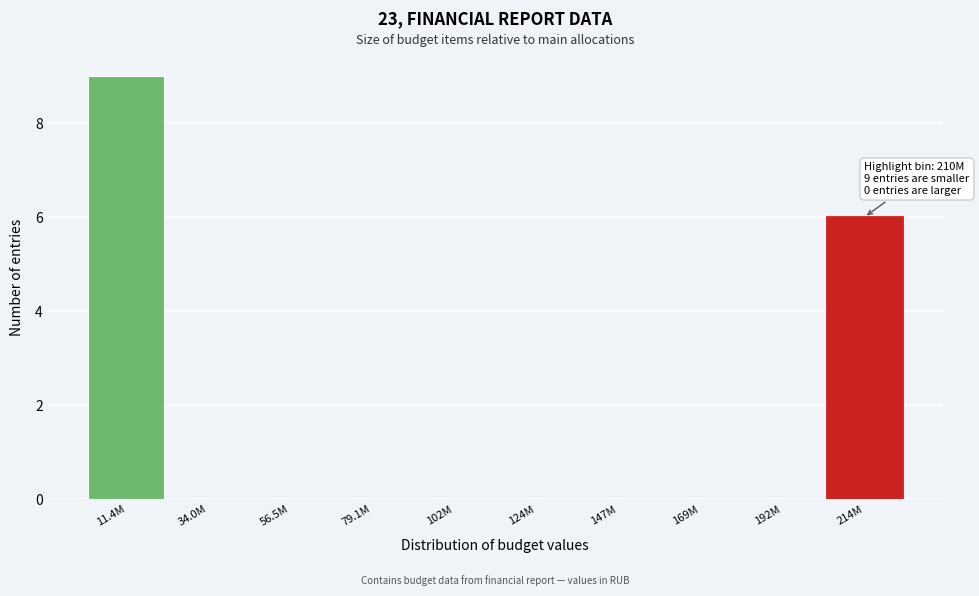

Reading left to right, list all the values displayed in this chart.

11.4M=9	34.0M=0	56.5M=0	79.1M=0	102M=0	124M=0	147M=0	169M=0	192M=0	214M=6